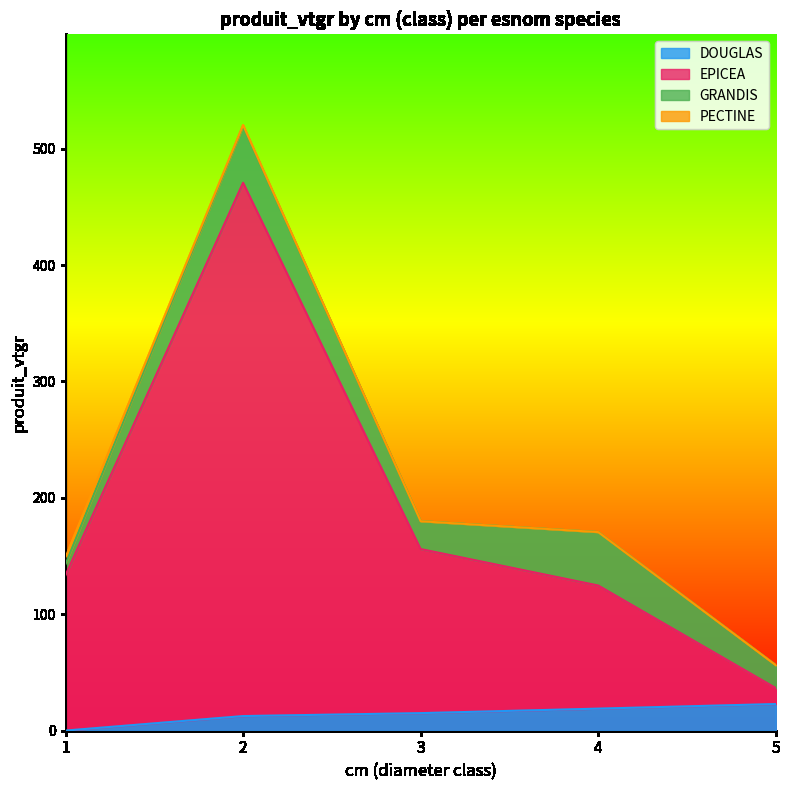

What is the value of the DOUGLAS point at the 1st from the left?

0.1